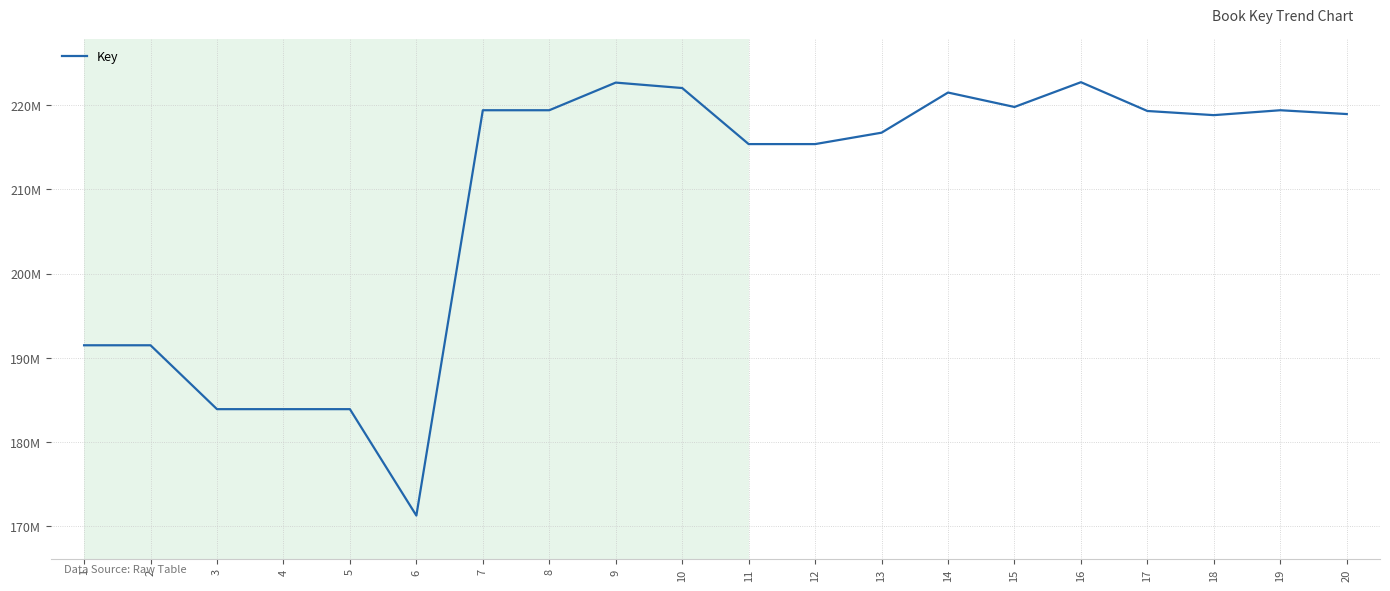

At which category does the data reach its first local peak?

5